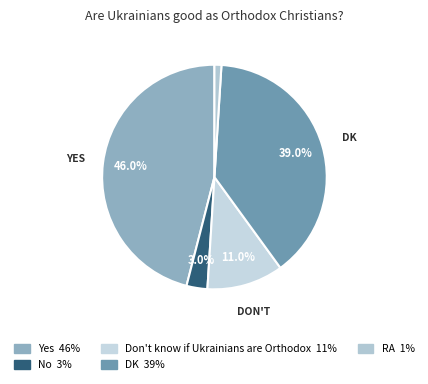

What percentage is NOT represented by Don't know if Ukrainians are Orthodox?

89.0%